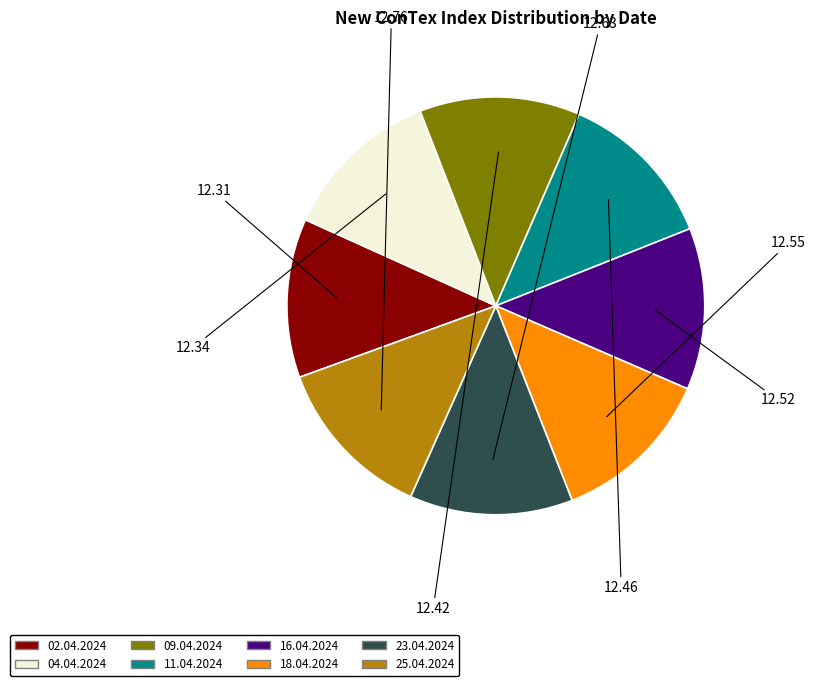

True or false: 23.04.2024 accounts for 13% of the total.

True